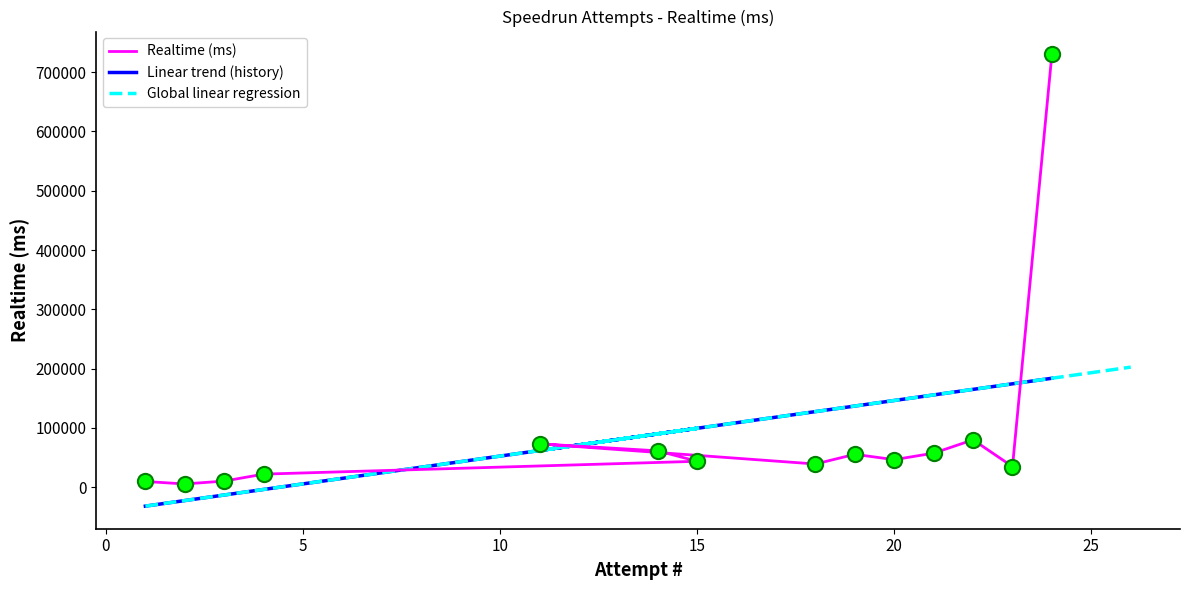

Between 14 and 2, which is larger?

14